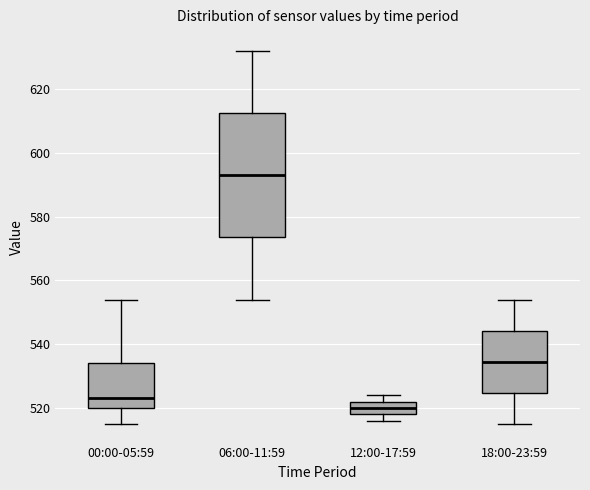

Which box is the tallest, from its lower edge to its upper edge?

06:00-11:59